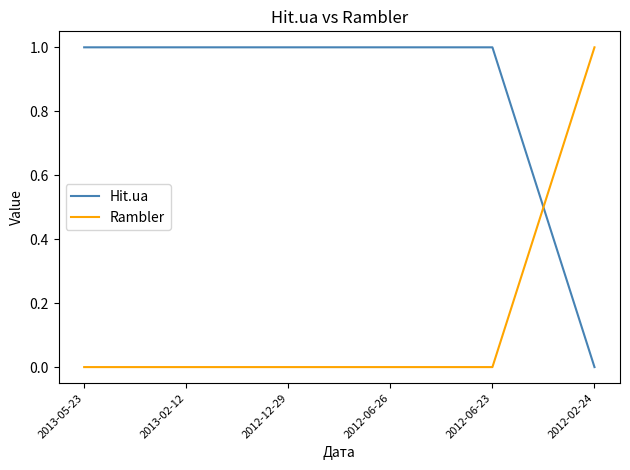

Is the value of Hit.ua at 2012-06-23 greater than the value of Rambler at 2013-02-12?

Yes